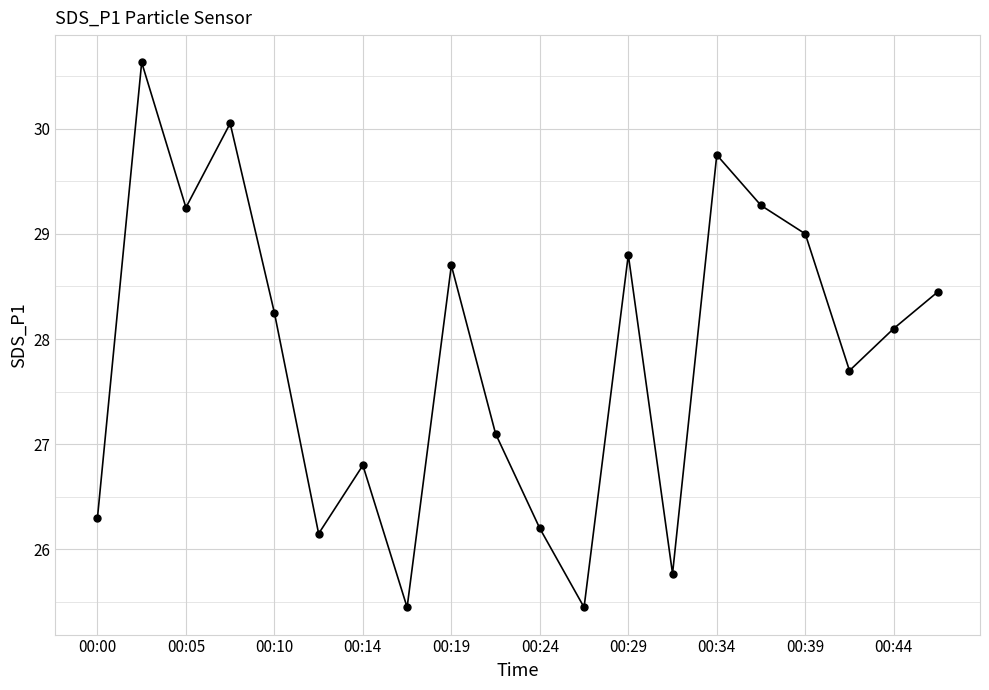

What is the value of the 1st point from the left?

26.3